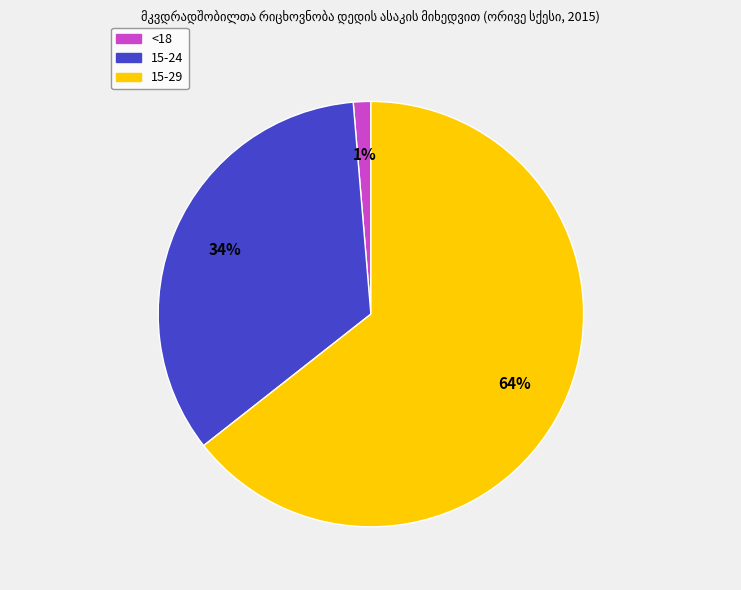

Approximately how many times larger is the value at 15-24 compared to 15-29?

0.5